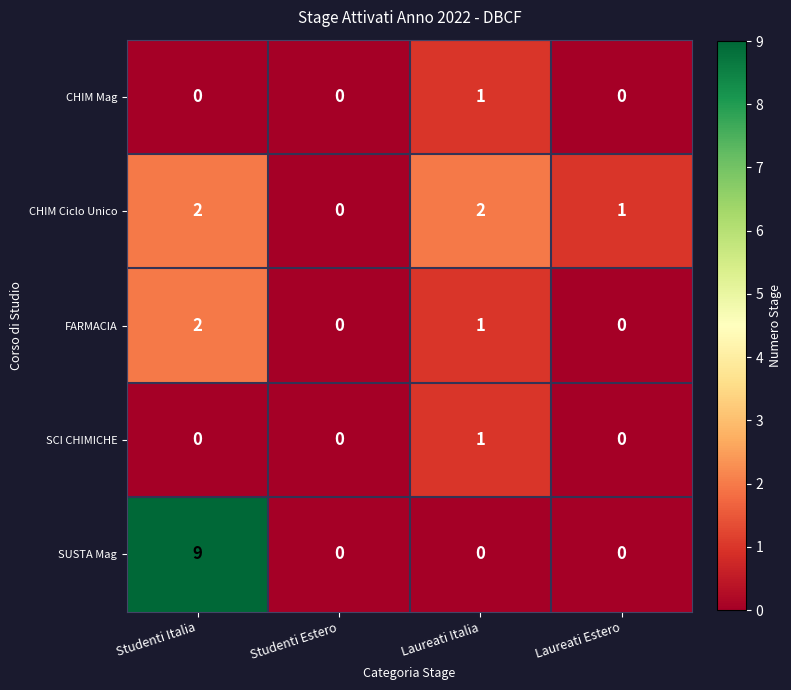

What is the difference between the maximum and minimum values in the SUSTA Mag series?

9